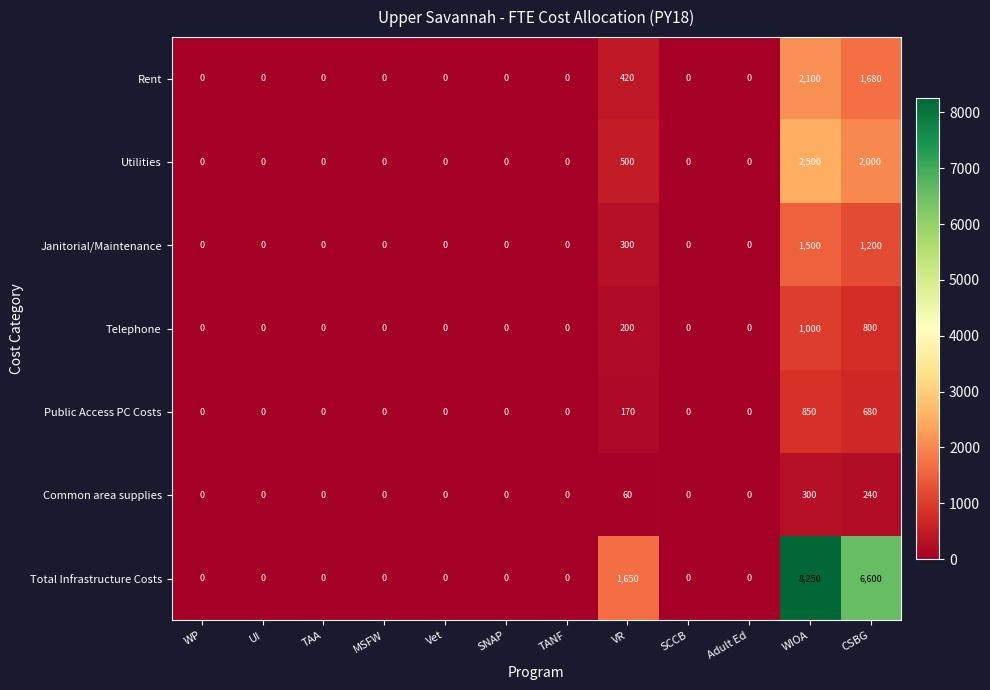

How many data points does each series have?

12